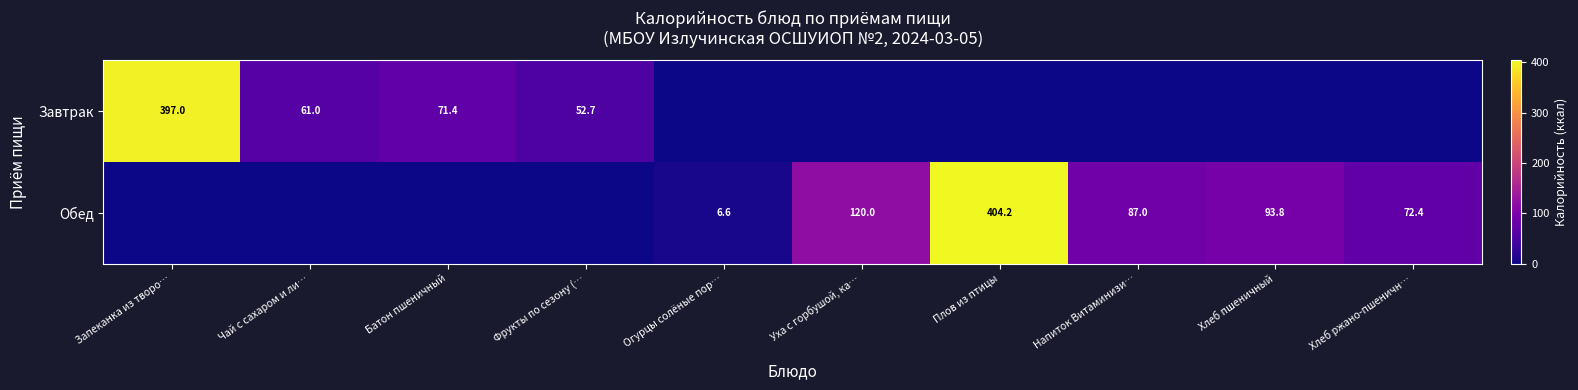

At how many categories does at least one series exceed 149?

2